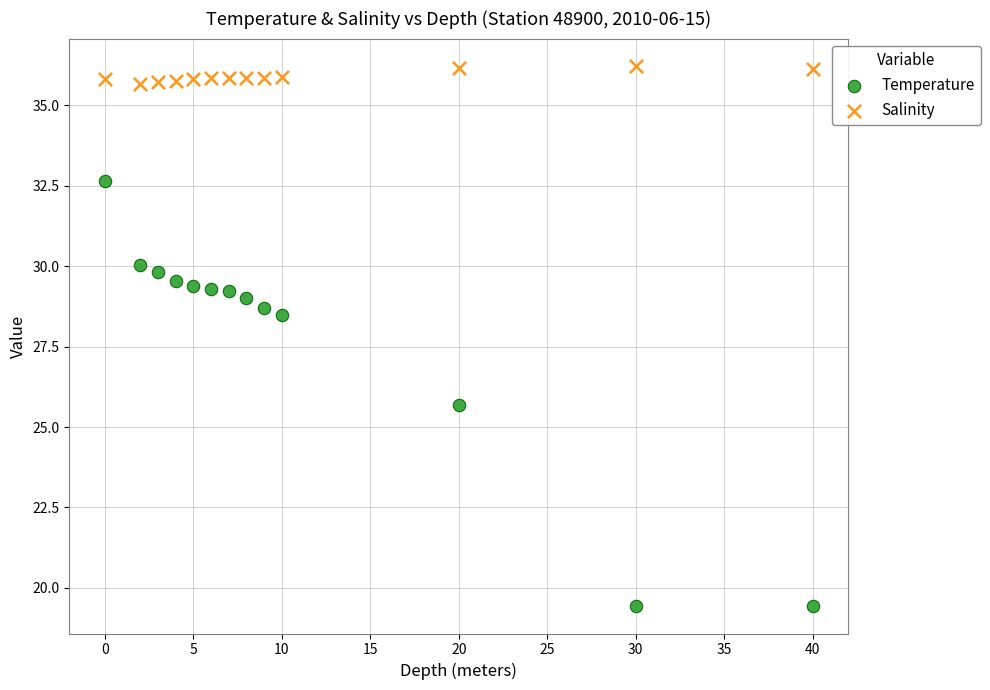

Which series has the widest spread of Y values?

Temperature